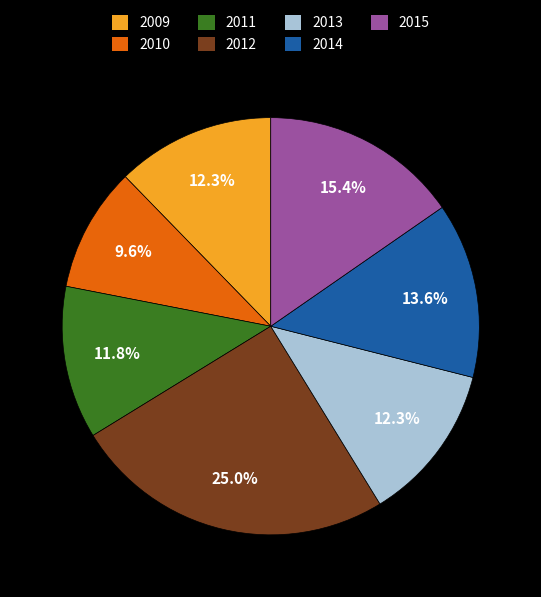

Count the number of slices in the pie.

7